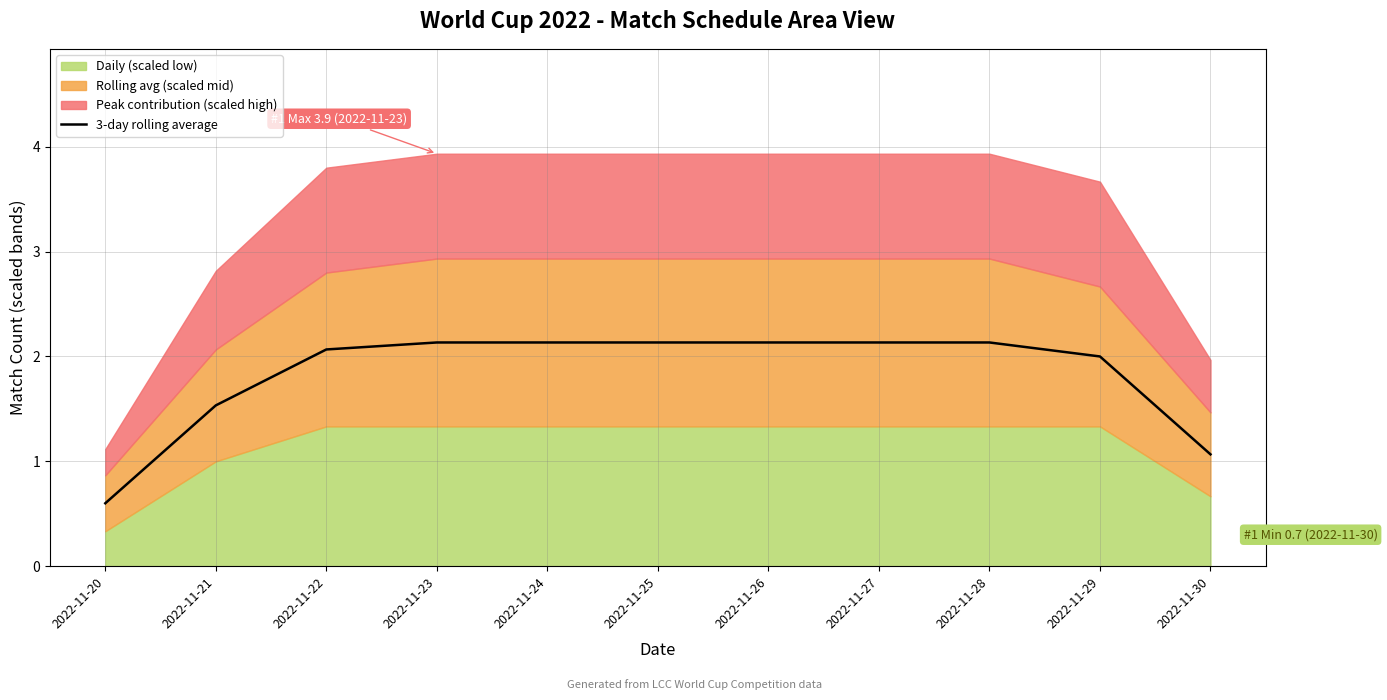

Reading left to right, list all the values displayed in this chart.

2022-11-20=0.6	2022-11-21=1.5	2022-11-22=2.1	2022-11-23=2.1	2022-11-24=2.1	2022-11-25=2.1	2022-11-26=2.1	2022-11-27=2.1	2022-11-28=2.1	2022-11-29=2.0	2022-11-30=1.1